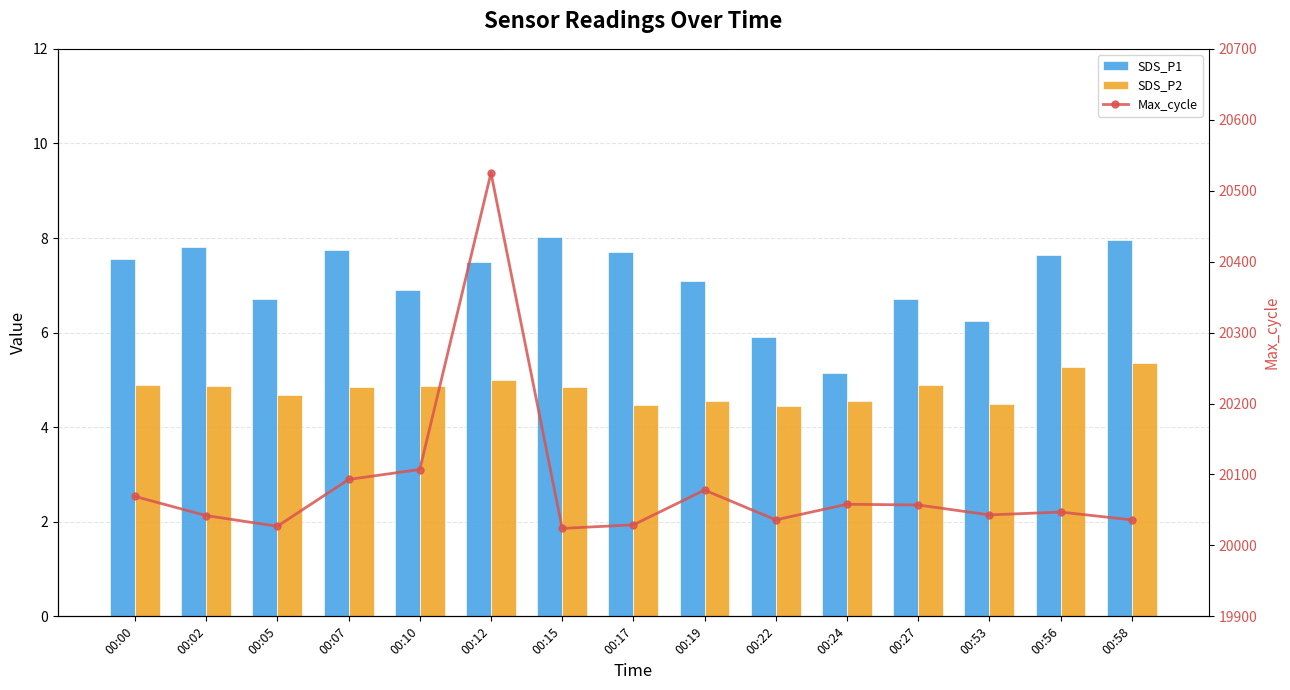

Reading right to left, transcribe all the data shown in this chart.

SDS_P1: 00:58=8.0	00:56=7.7	00:53=6.2	00:27=6.7	00:24=5.2	00:22=5.9	00:19=7.1	00:17=7.7	00:15=8.0	00:12=7.5	00:10=6.9	00:07=7.8	00:05=6.7	00:02=7.8	00:00=7.5
SDS_P2: 00:58=5.3	00:56=5.3	00:53=4.5	00:27=4.9	00:24=4.5	00:22=4.5	00:19=4.5	00:17=4.5	00:15=4.8	00:12=5.0	00:10=4.9	00:07=4.8	00:05=4.7	00:02=4.9	00:00=4.9
Max_cycle: 00:58=20036.0	00:56=20047.0	00:53=20043.0	00:27=20057.0	00:24=20058.0	00:22=20036.0	00:19=20078.0	00:17=20029.0	00:15=20024.0	00:12=20525.0	00:10=20107.0	00:07=20093.0	00:05=20027.0	00:02=20042.0	00:00=20069.0